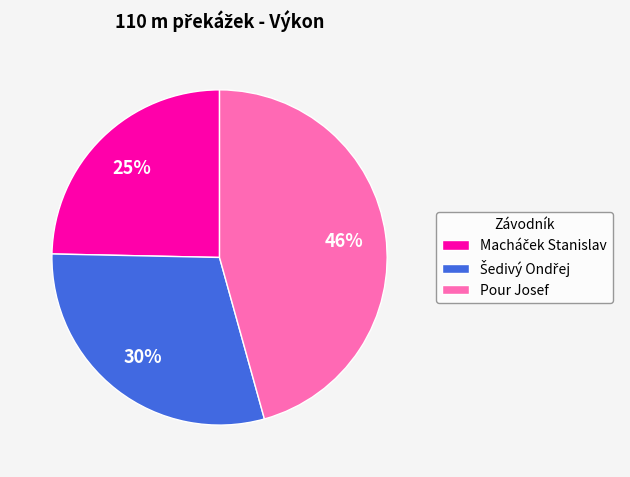

Is there a majority slice in this chart?

No